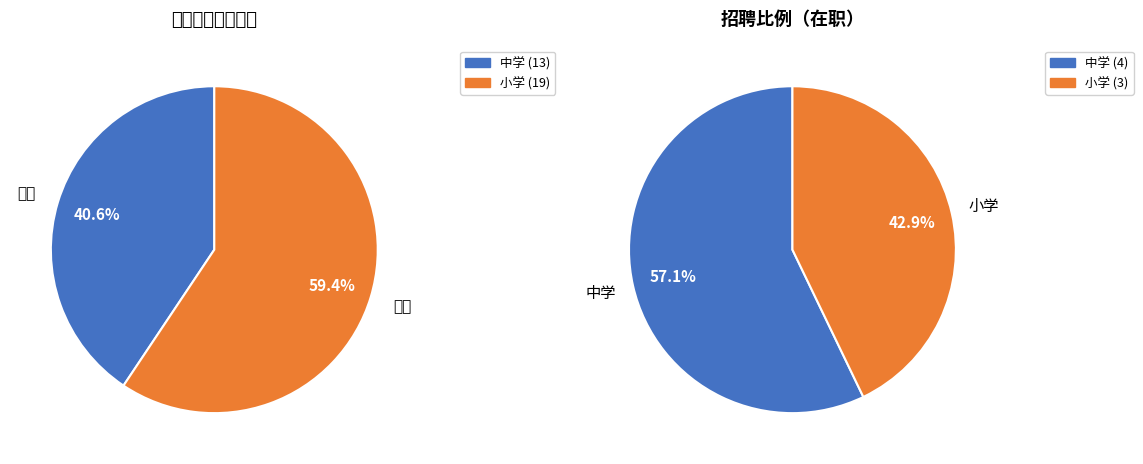

To the nearest percent, what is the average slice percentage?

50%